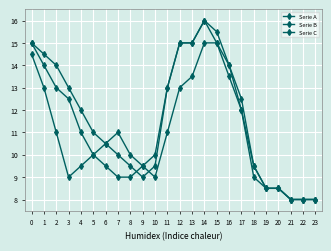

Count the number of categories in the chart.

24